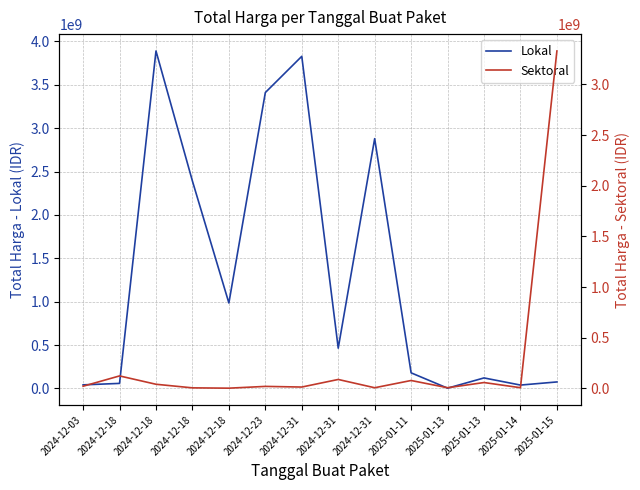

Which has a higher value, 2025-01-13 or 2024-12-18?

2024-12-18